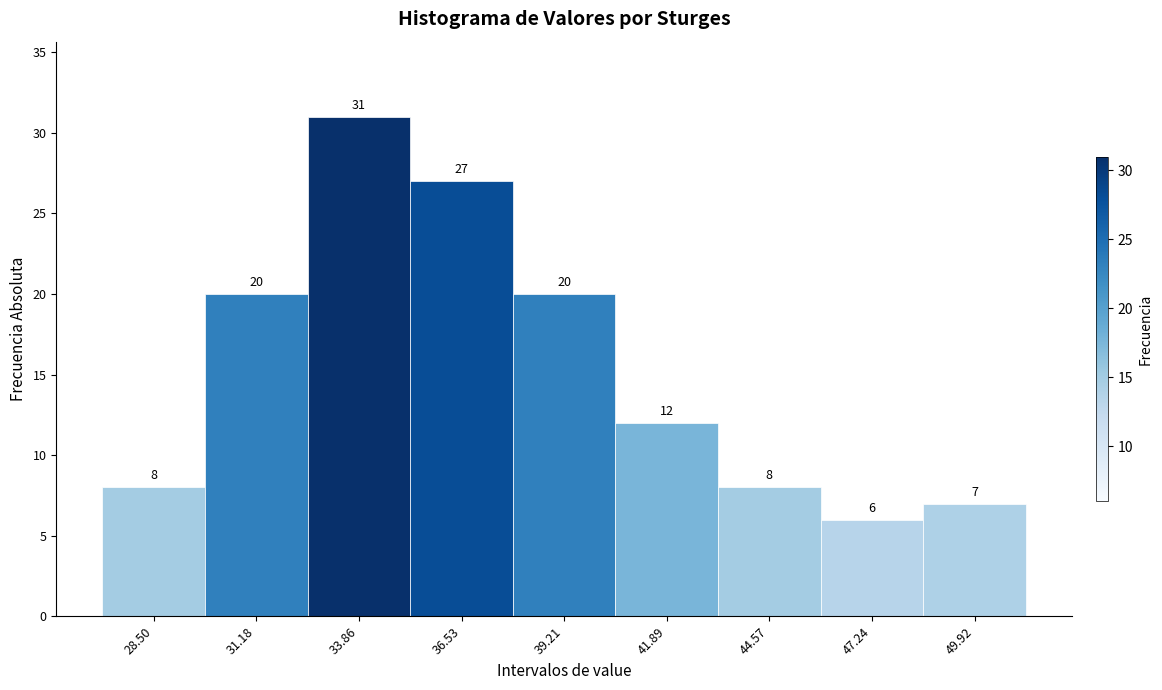

Reading left to right, extract all data points from this chart.

8	20	31	27	20	12	8	6	7